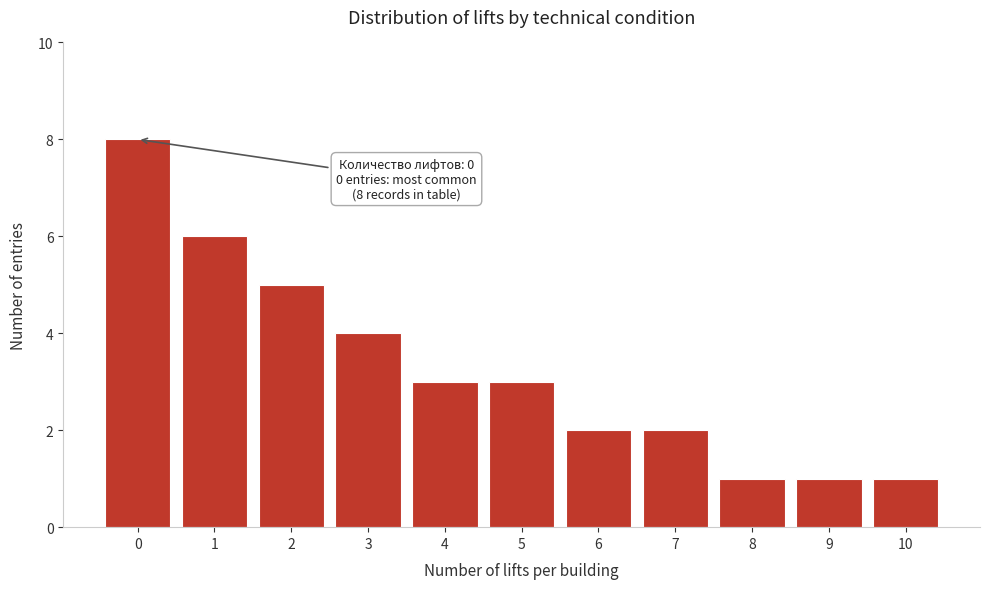

Reading left to right, transcribe all the data shown in this chart.

8	6	5	4	3	3	2	2	1	1	1